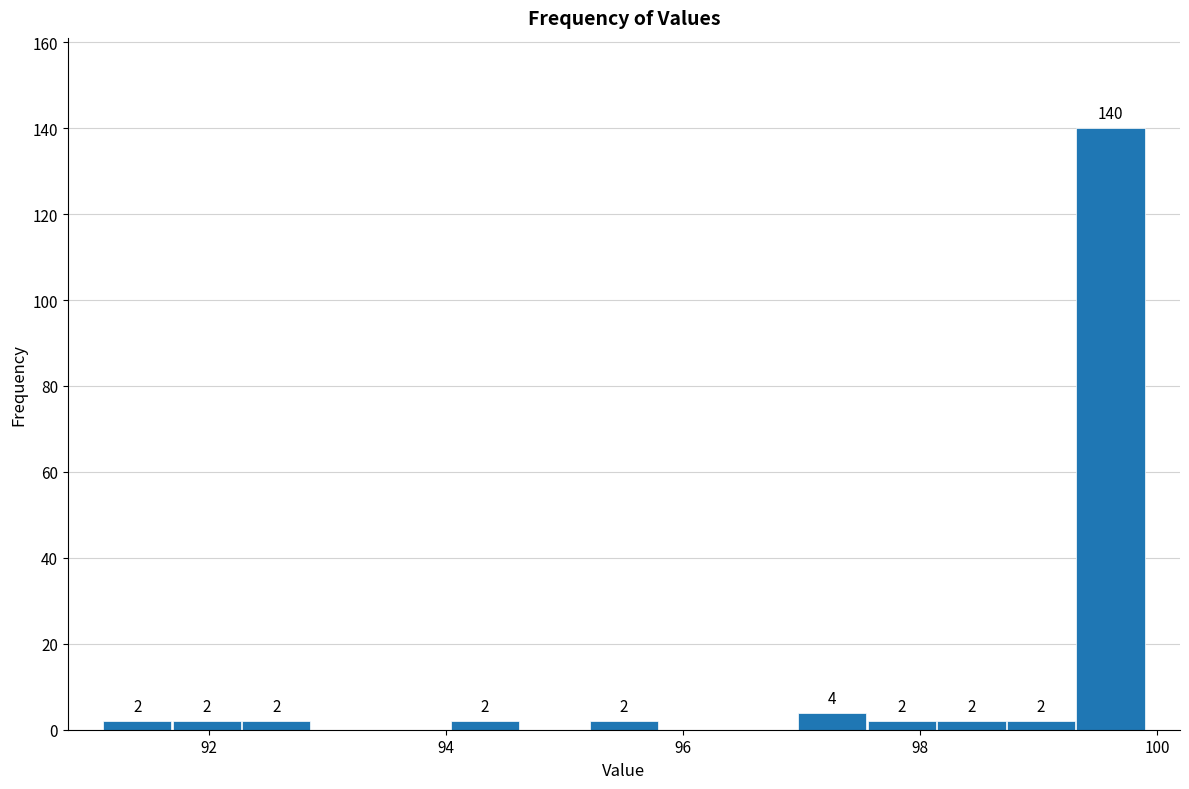

Around what value on the x-axis is the tallest bar? Give the approximate position of its centre, as read against the axis.

99.6